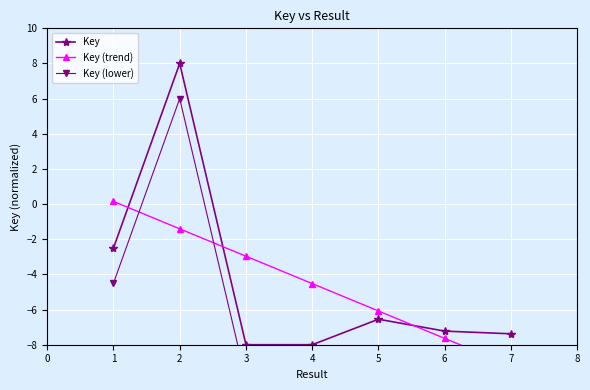

Does the chart display data point markers on the line(s)?

Yes